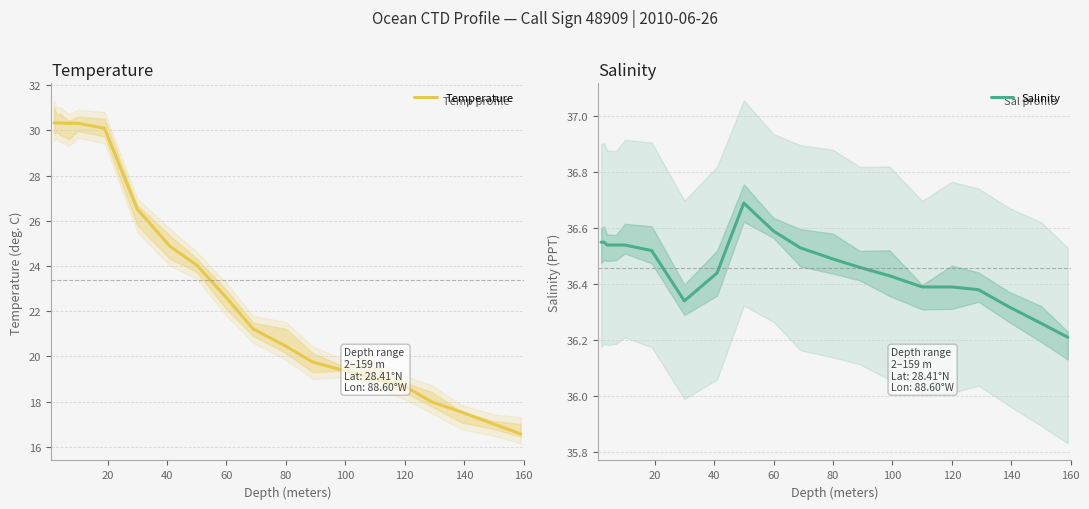

True or false: Temperature and Salinity cross at least once.

False